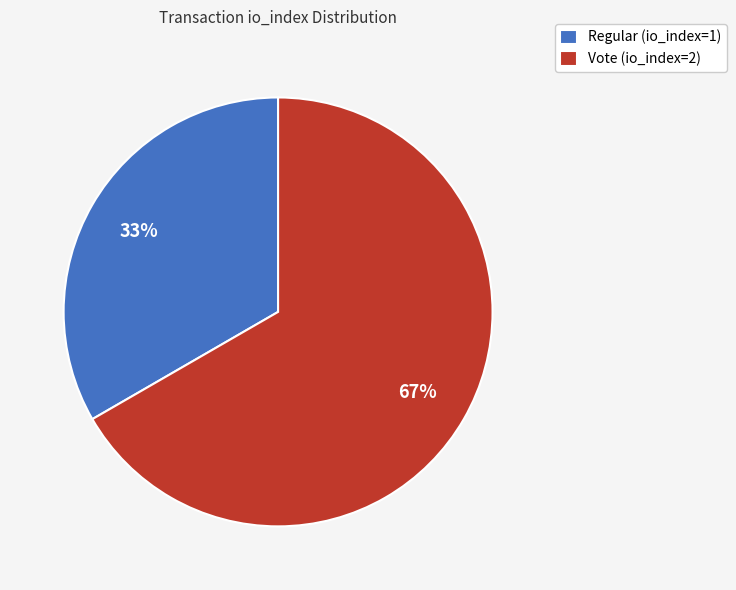

How many segments does this pie chart have?

2